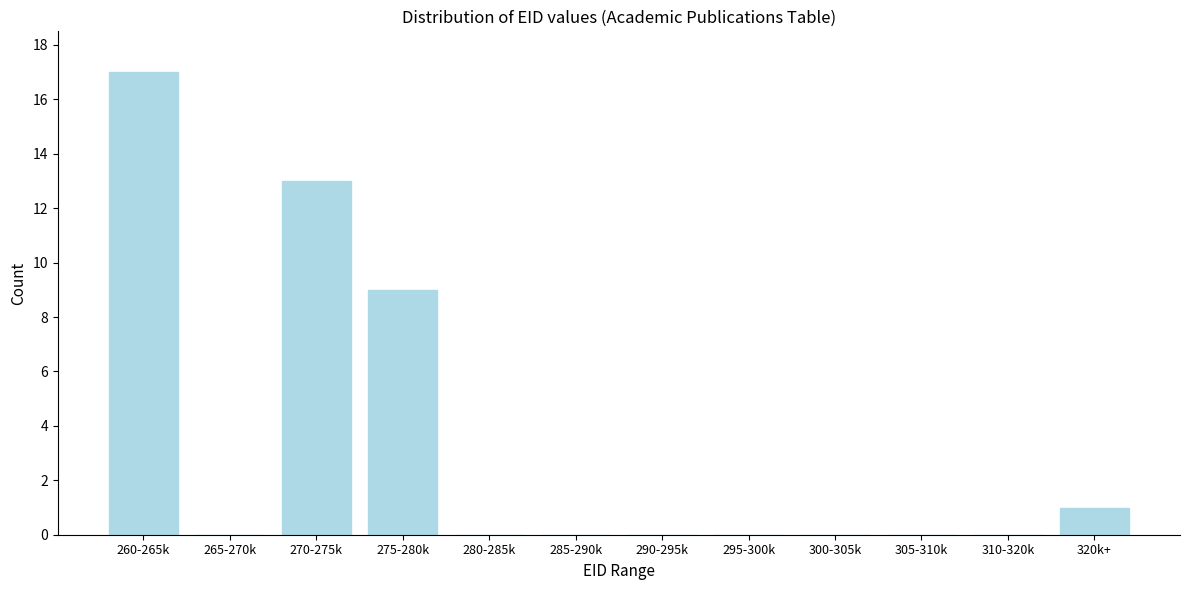

Reading left to right, transcribe all the data shown in this chart.

260-265k=17	265-270k=0	270-275k=13	275-280k=9	280-285k=0	285-290k=0	290-295k=0	295-300k=0	300-305k=0	305-310k=0	310-320k=0	320k+=1